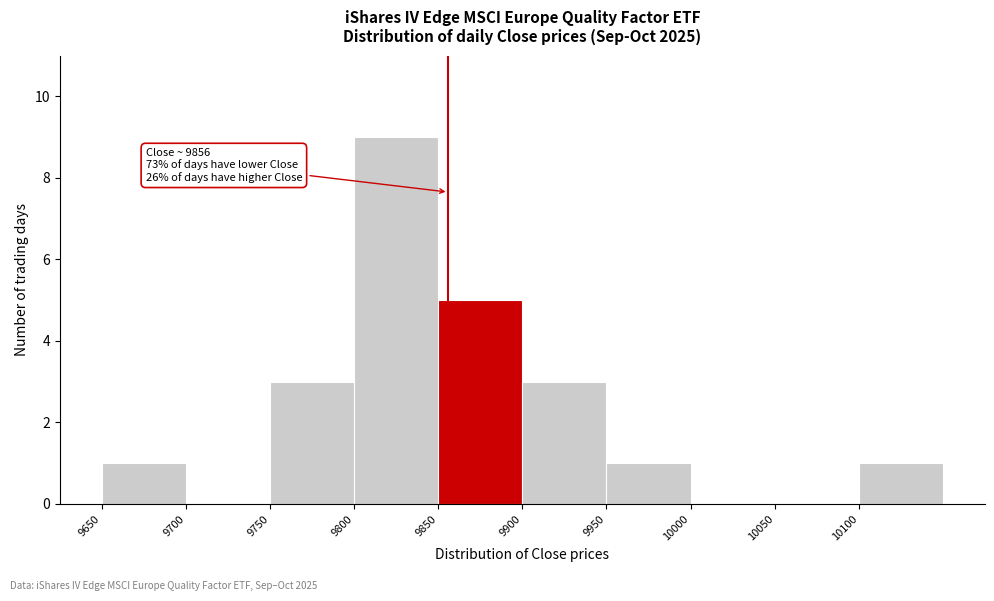

Which range on the x-axis has the tallest bar?

9800 to 9850